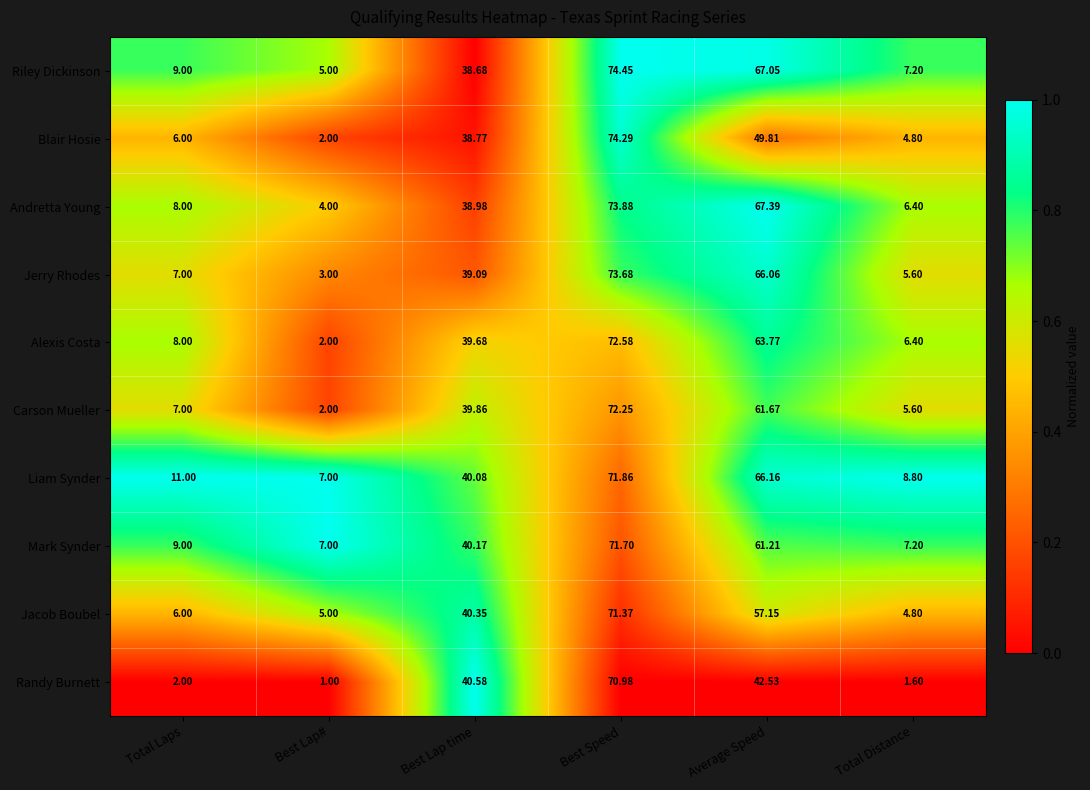

What is the total value across all series at Total Distance?

58.4